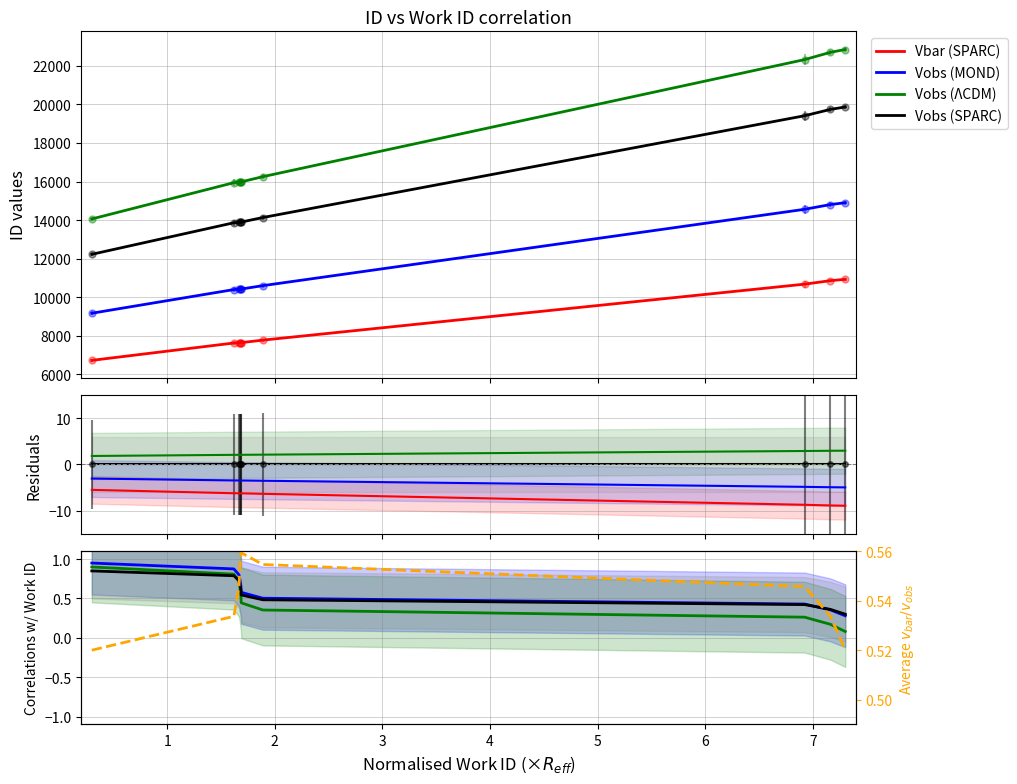

How many distinct data groups are displayed?

5